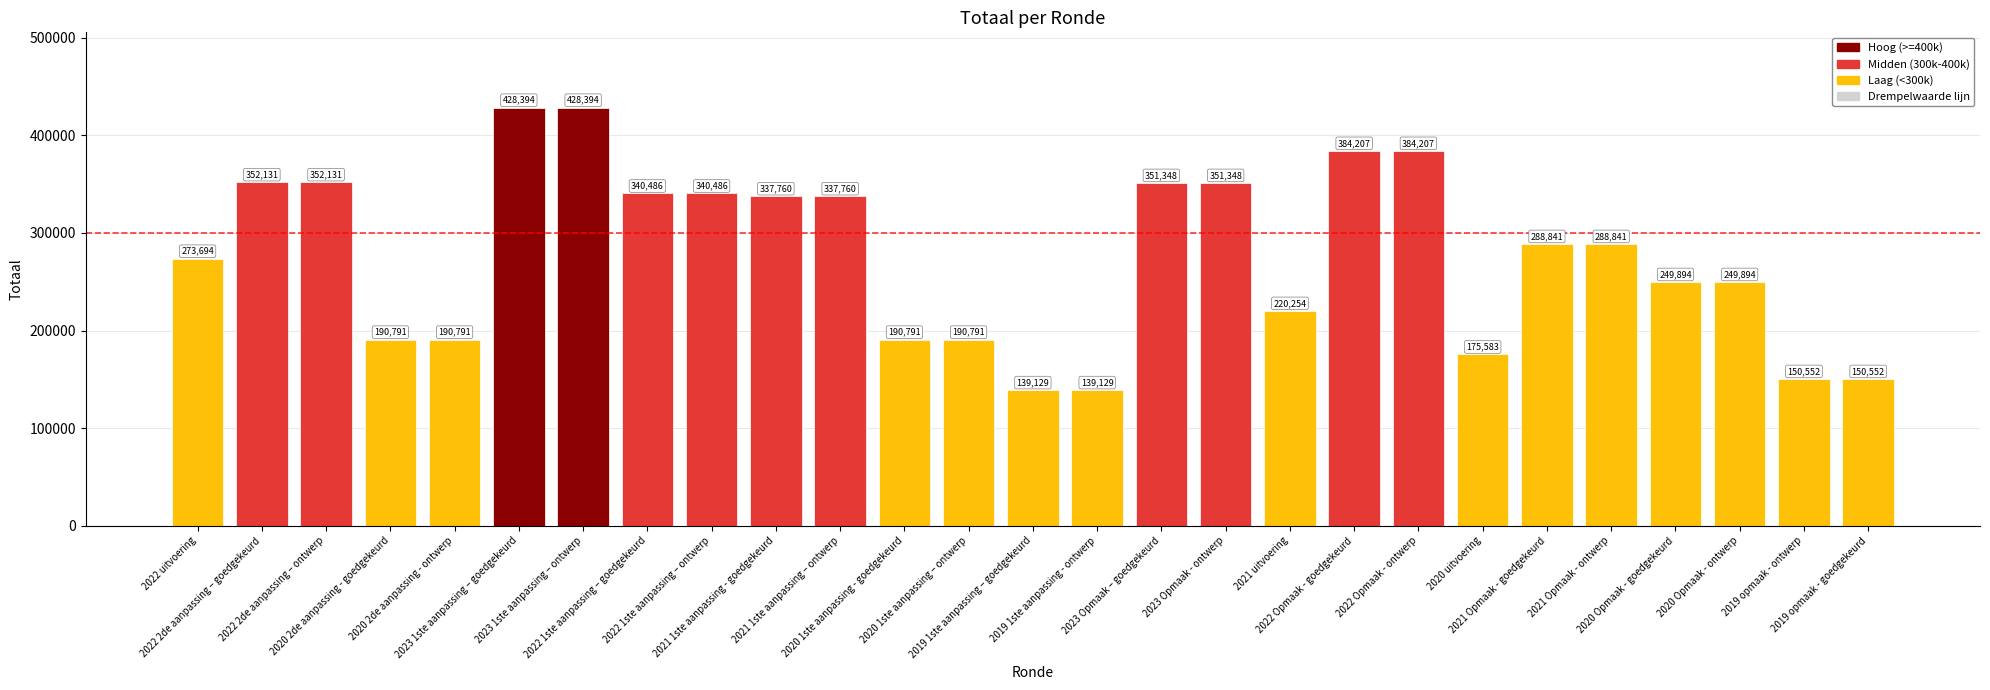

Does the chart contain stacked bars?

No